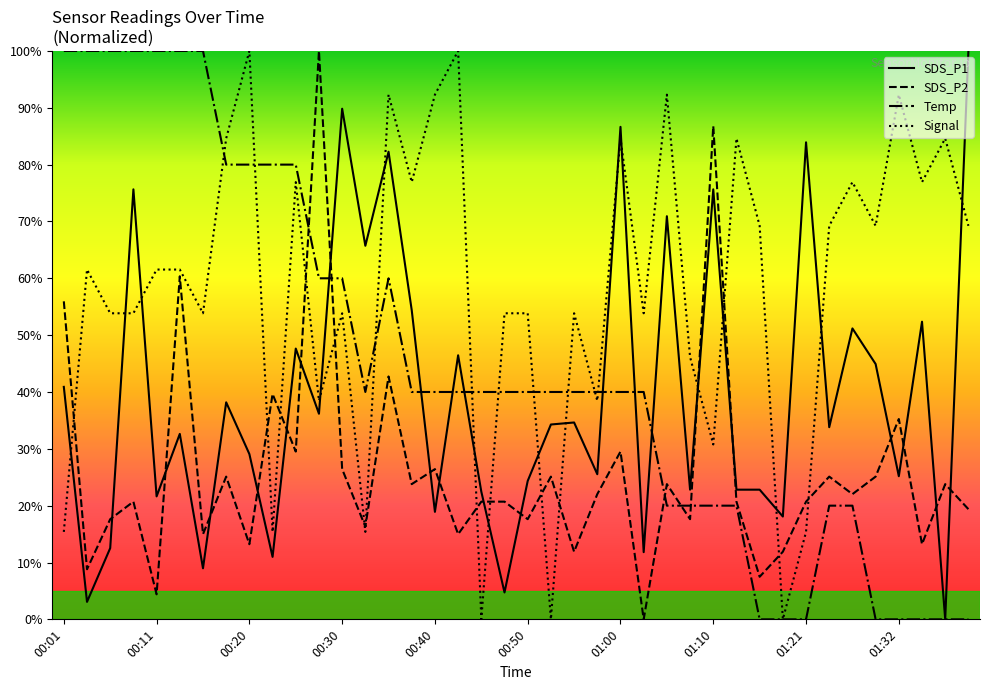

Rank the series by their average value, from highest to lowest.

Signal, Temp, SDS_P1, SDS_P2